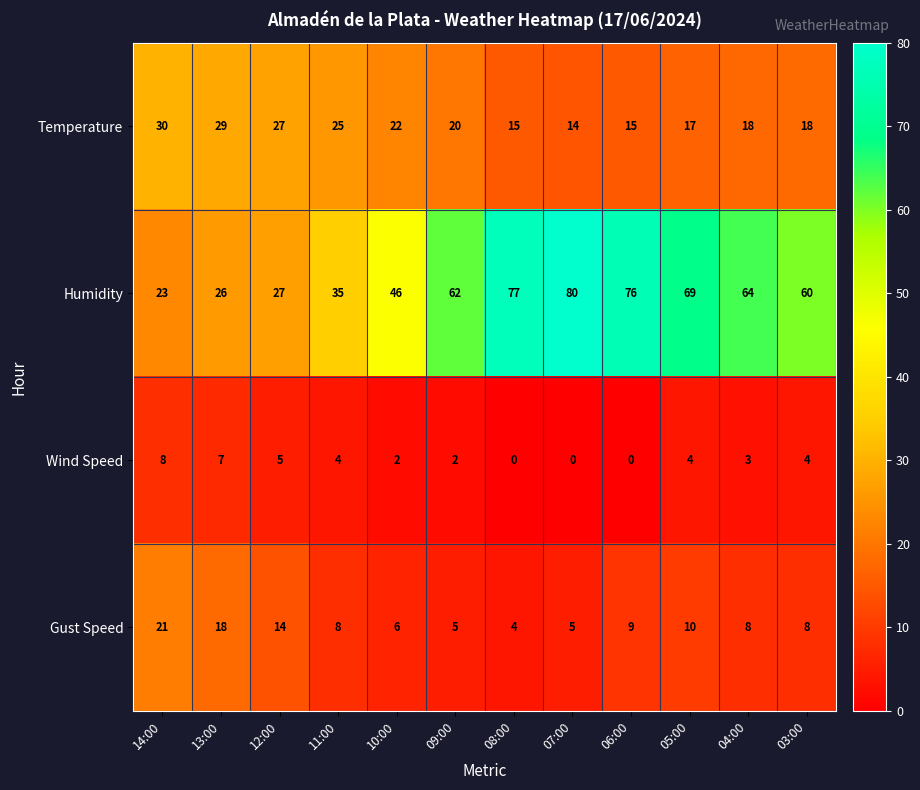

How many distinct data groups are displayed?

4